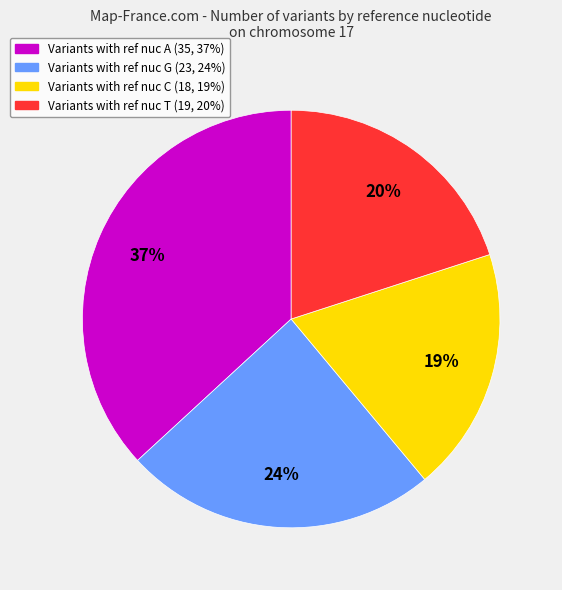

Is there a majority slice in this chart?

No